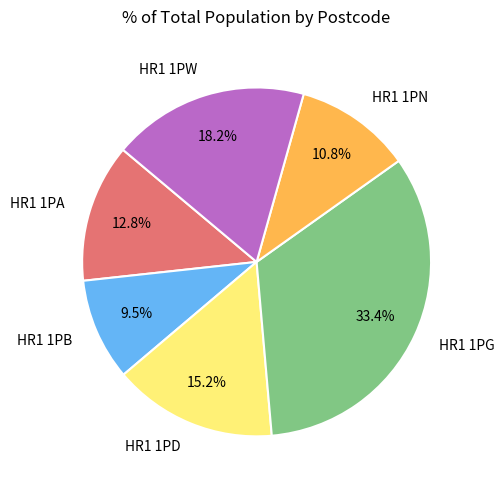

To the nearest percent, what percentage of the pie is HR1 1PW?

18%